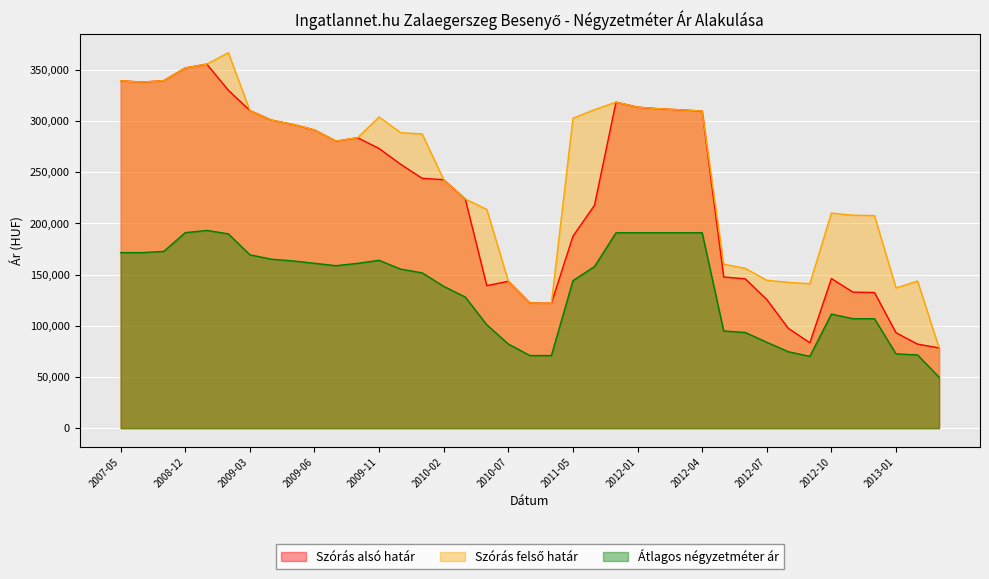

True or false: Átlagos négyzetméter ár and Szórás felső határ intersect in this chart.

False